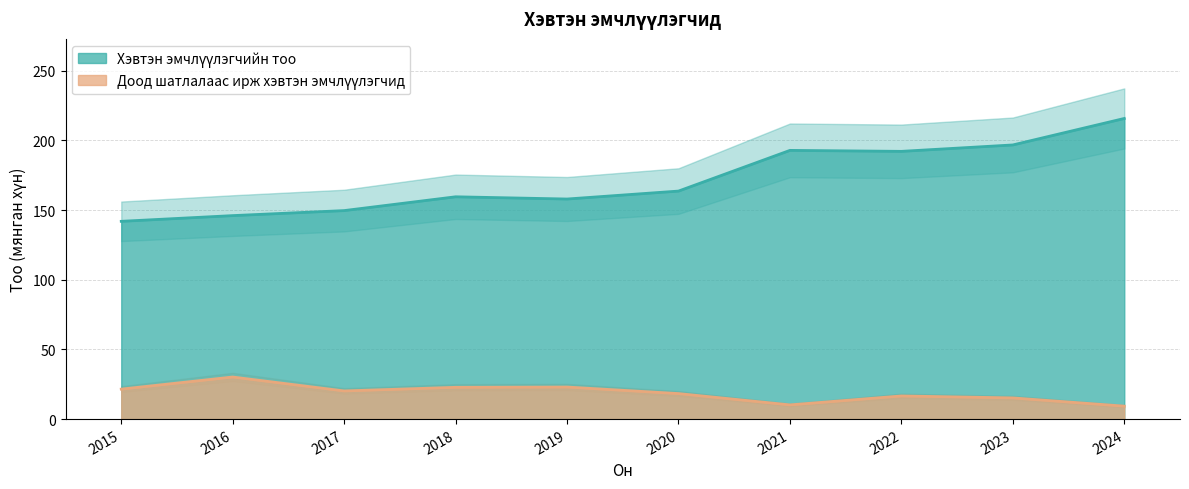

Which series has the largest total across all categories?

Хэвтэн эмчлүүлэгчийн тоо